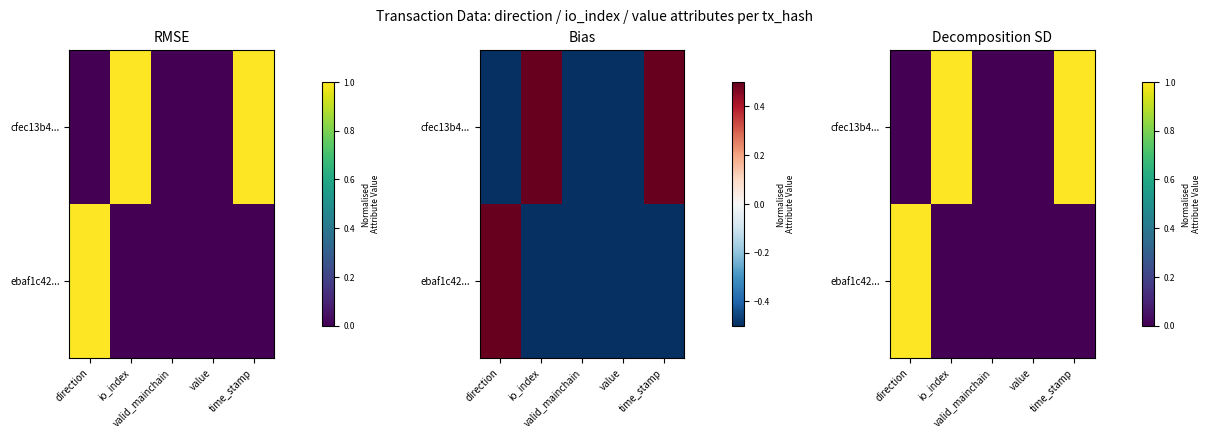

Rank the categories by cfec13b4... value from highest to lowest.

io_index, time_stamp, direction, valid_mainchain, value